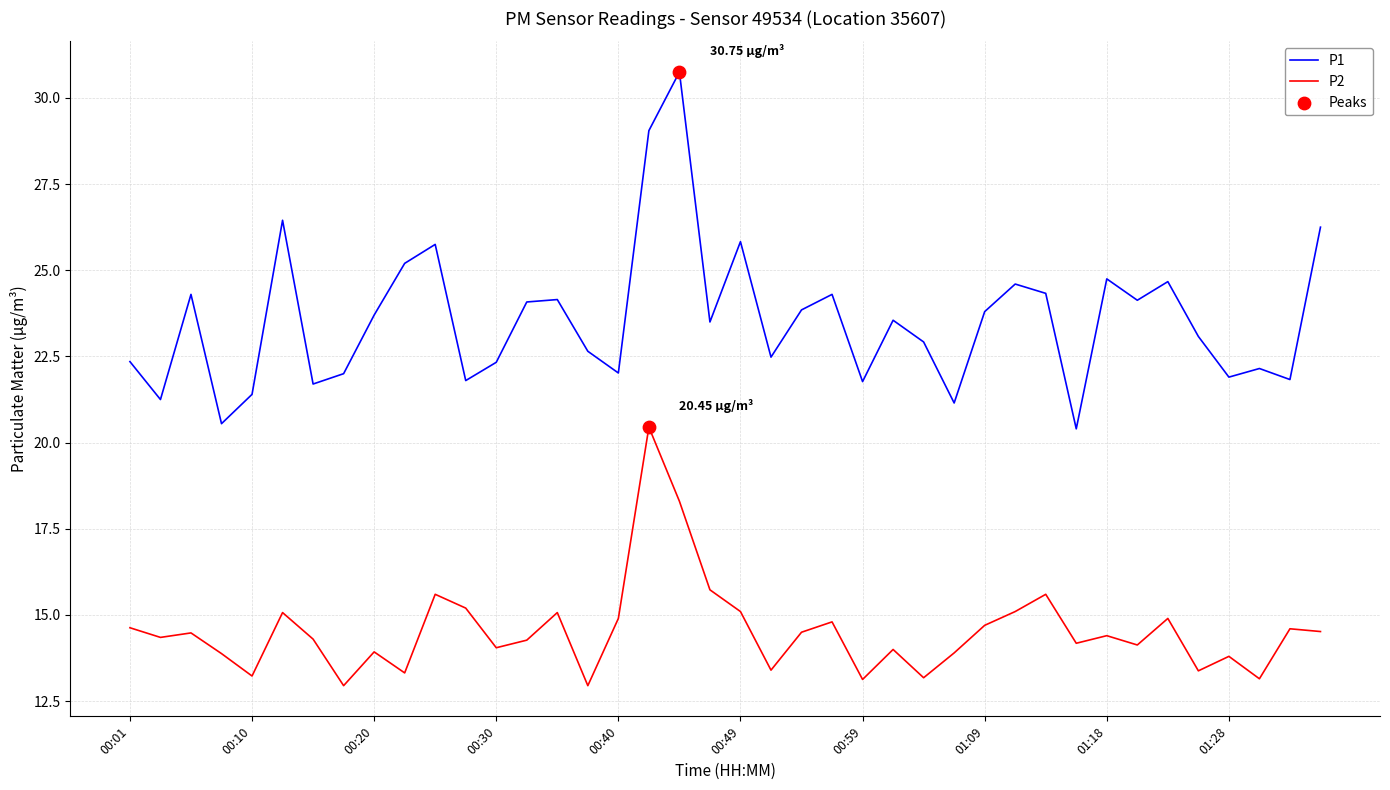

Which series has the largest range (max minus min)?

P1